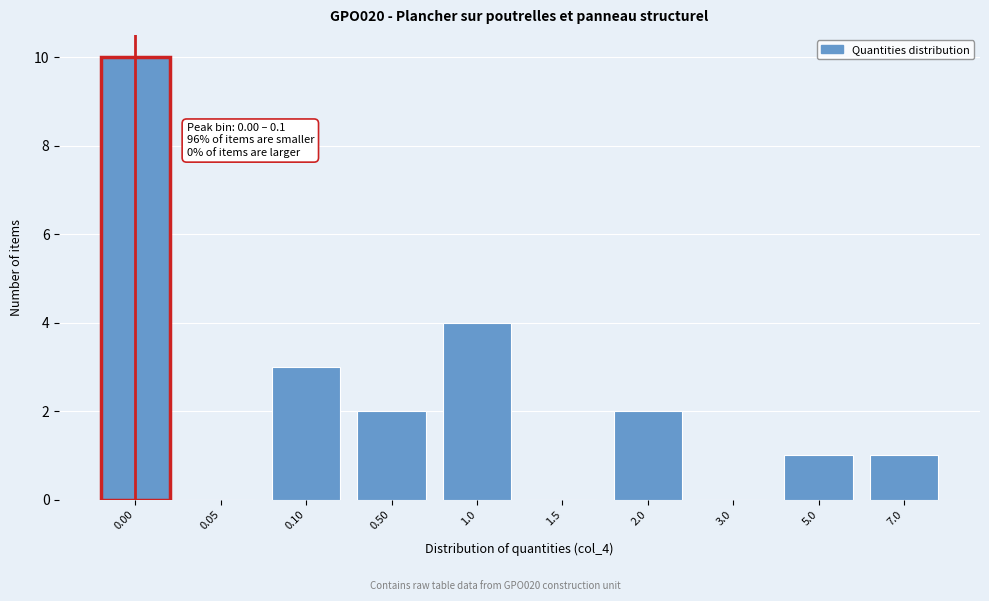

Reading right to left, extract all data points from this chart.

7.0=1	5.0=1	3.0=0	2.0=2	1.5=0	1.0=4	0.50=2	0.10=3	0.05=0	0.00=10